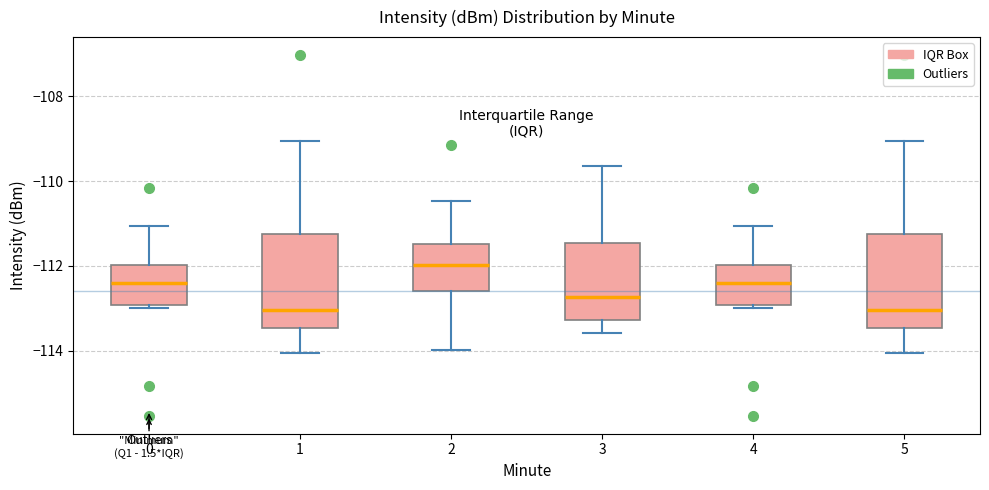

Reading left to right, read every box against the y-axis: the position of its median line, the range the box covers, and the ends of its whiskers. The values are not printed on the chart, so give them approximately, as read against the axis.

0: median -112.4, box -113.0 to -112.0, whiskers -113.0 (just below the box's lower edge) to -111.0
1: median -113.0, box -113.4 to -111.2, whiskers -114.0 to -109.0
2: median -112.0, box -112.6 to -111.4, whiskers -114.0 to -110.4
3: median -112.8, box -113.2 to -111.4, whiskers -113.6 to -109.6
4: median -112.4, box -113.0 to -112.0, whiskers -113.0 (just below the box's lower edge) to -111.0
5: median -113.0, box -113.4 to -111.2, whiskers -114.0 to -109.0